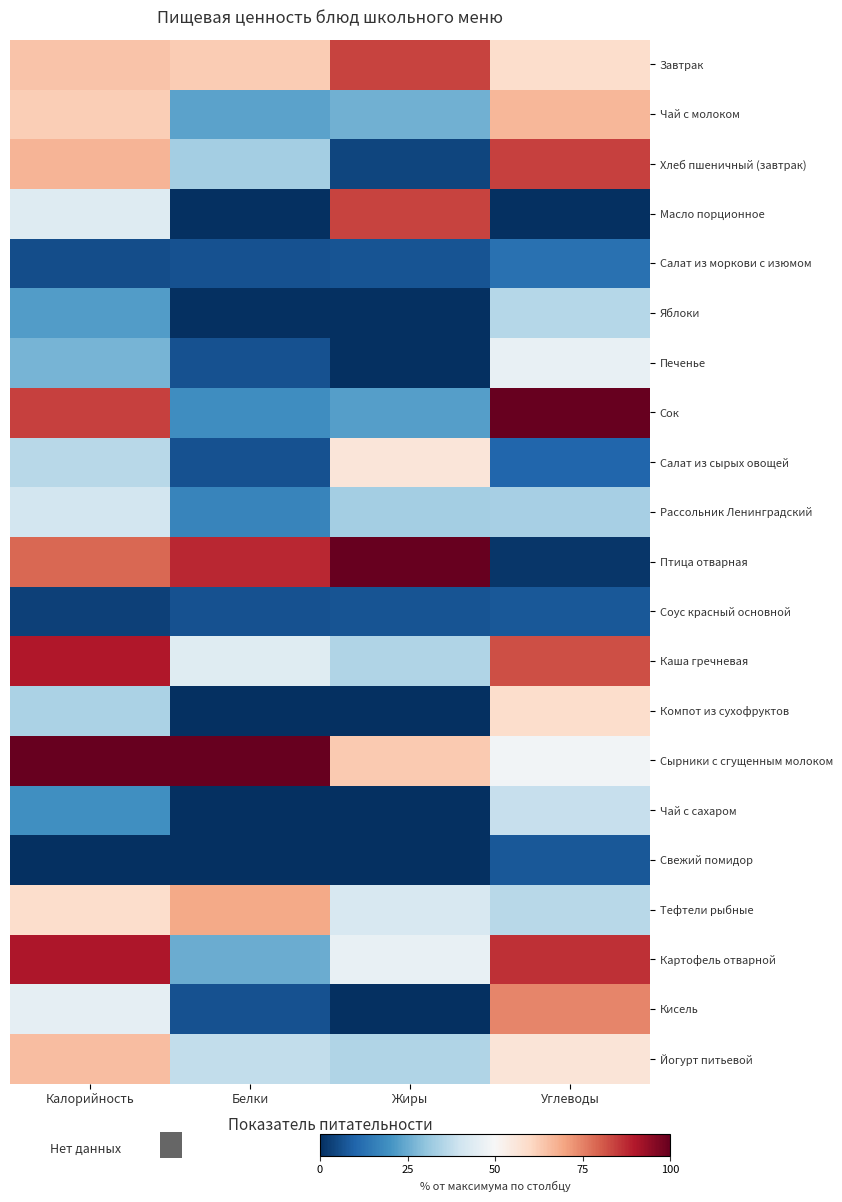

Which category has the highest value across all series?

Углеводы